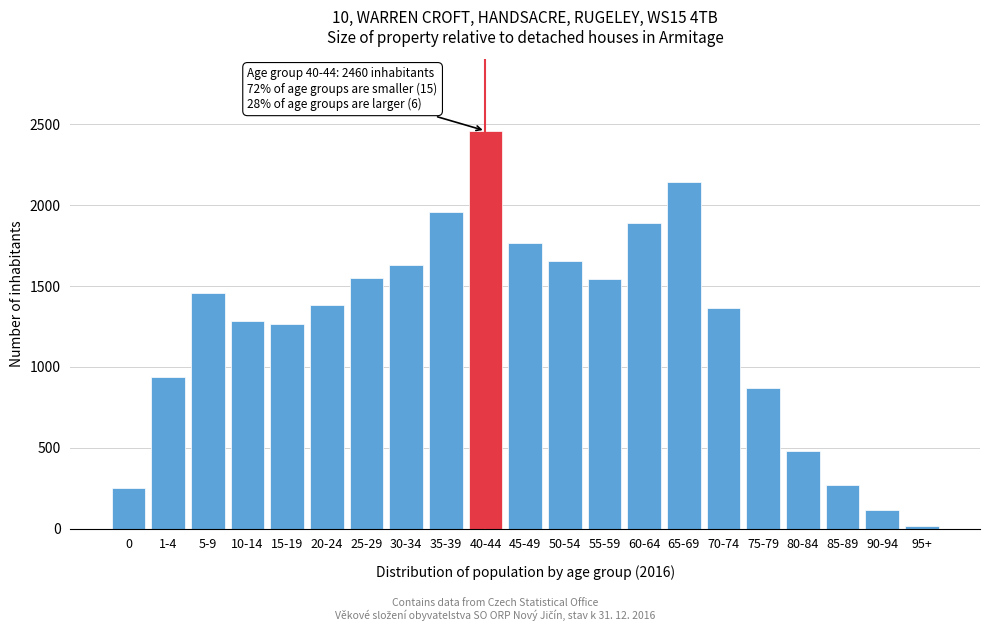

Between 85-89 and 55-59, which is larger?

55-59